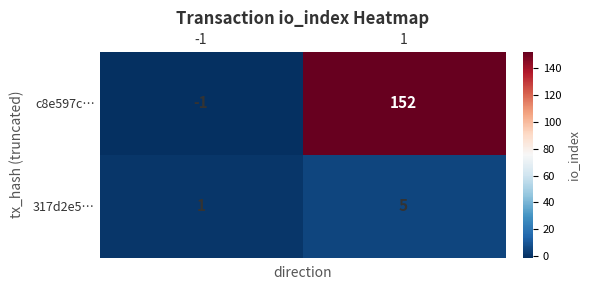

What is the spread (max minus min) of values at -1?

2